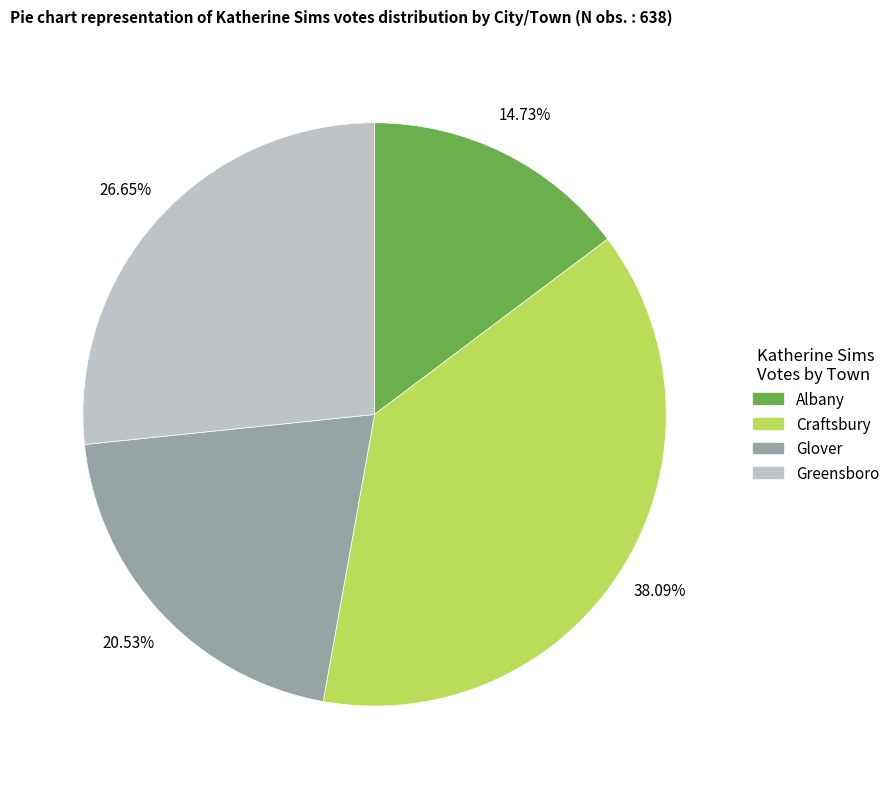

Combined, do Craftsbury and Greensboro account for over 50%?

Yes